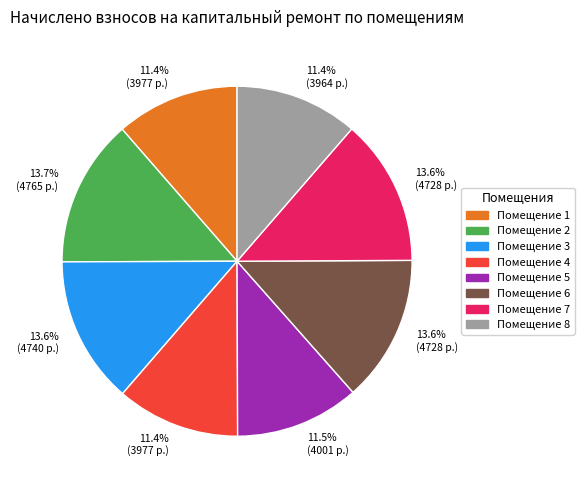

Is there any slice that represents more than half of the pie?

No